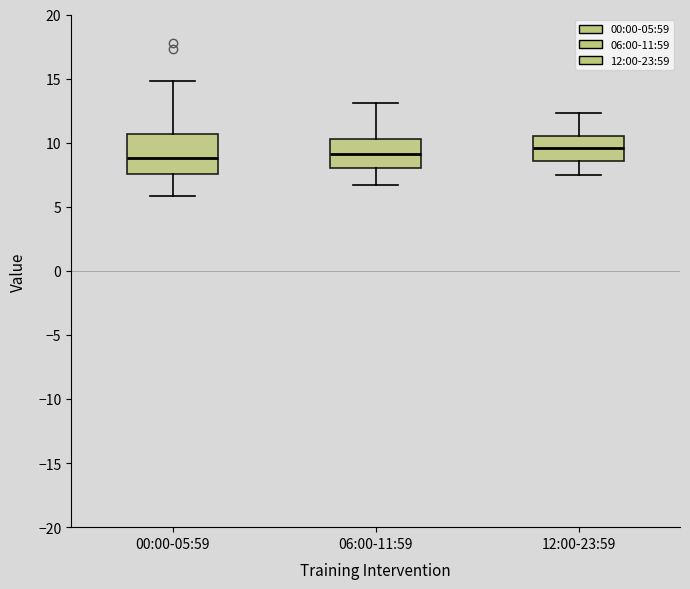

Where is the upper edge of the box for 06:00-11:59 on the y-axis? The values are not printed on the chart, so give them approximately, as read against the axis.

10.5